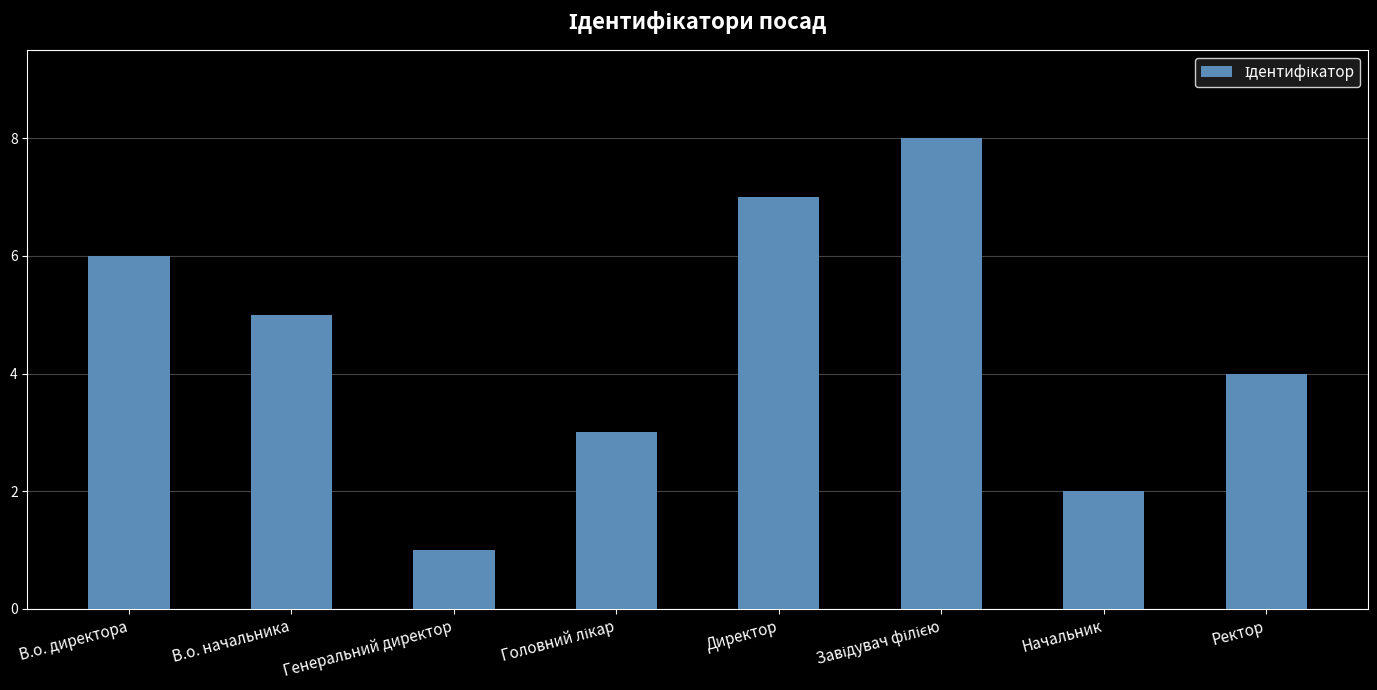

Is it true that the value at Ректор is 6?

False